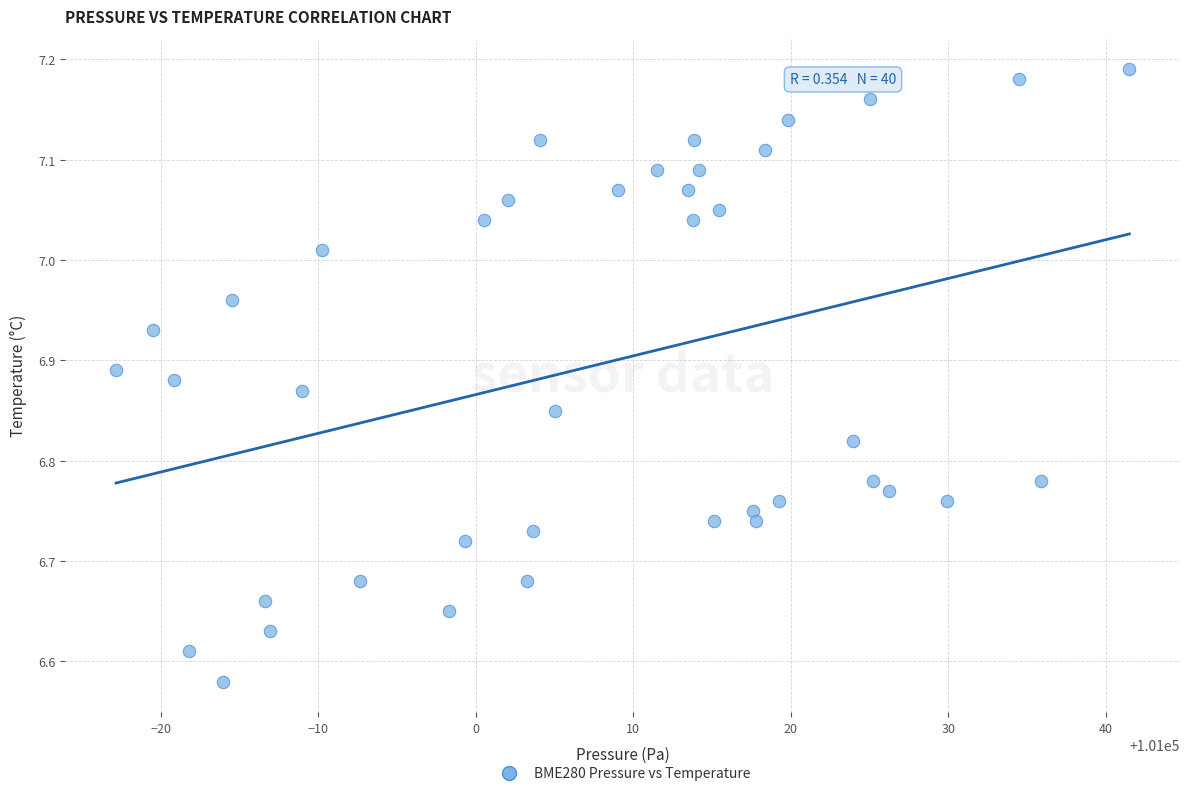

What is the range of X values (max minus min)?

64.3